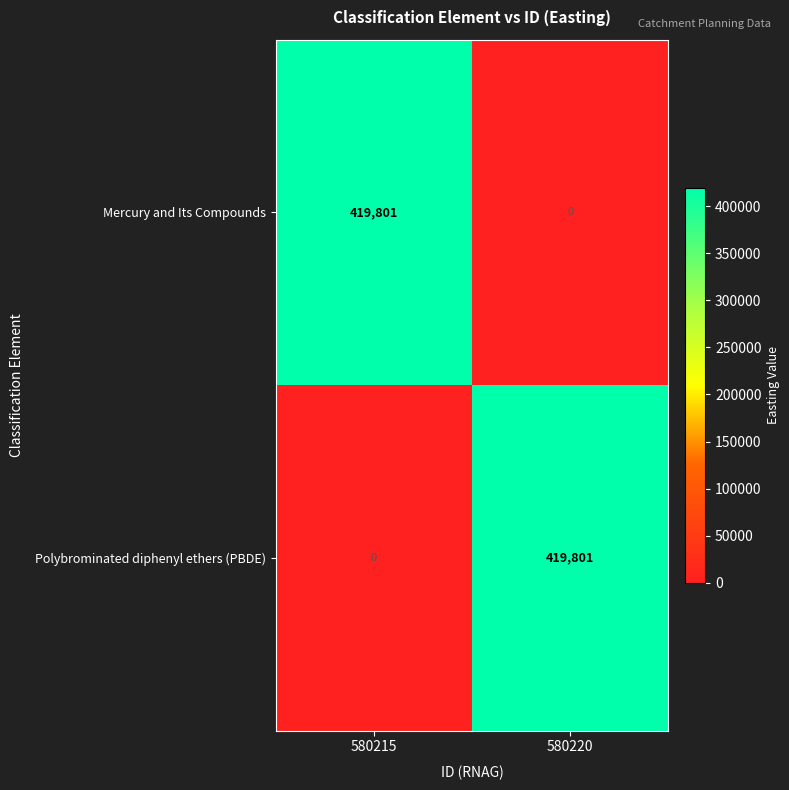

What is the spread (max minus min) of values at 580215?

419801